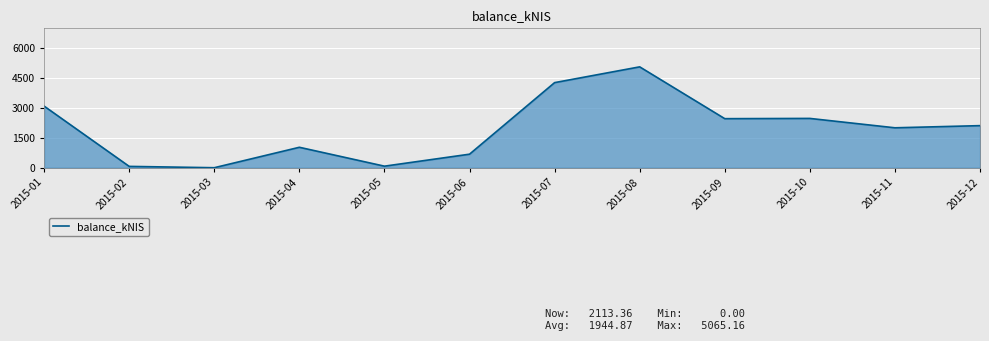

Which category has the highest value across all series?

2015-08